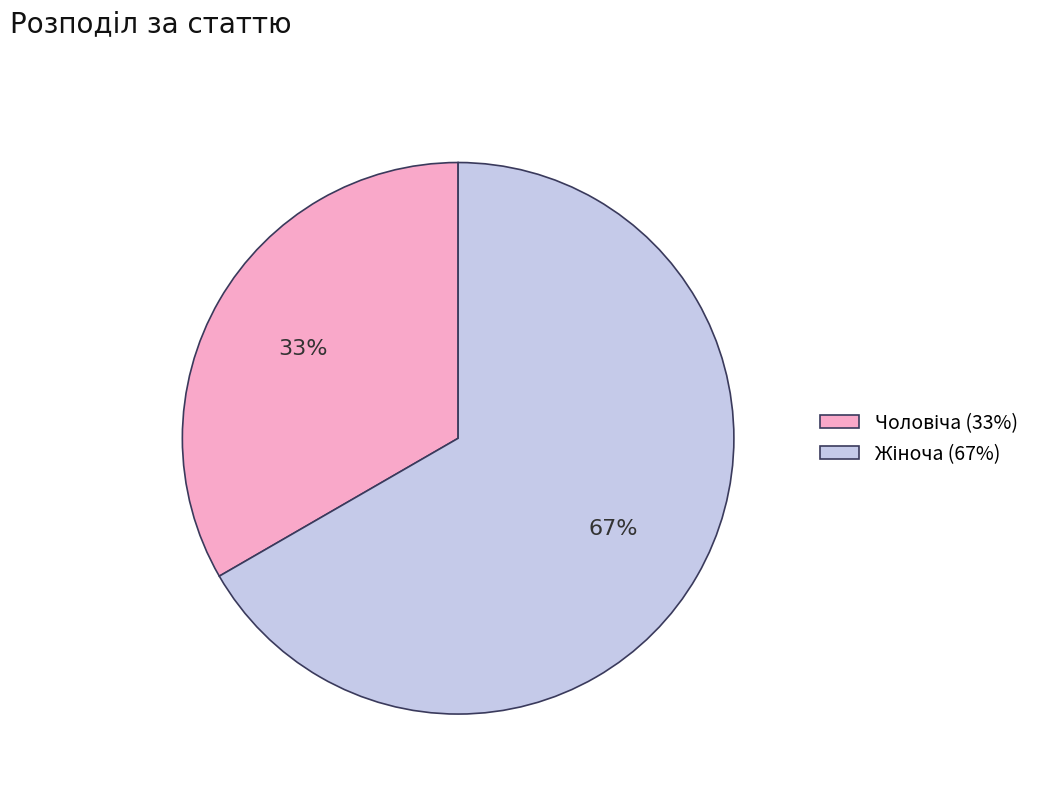

Is there any slice that represents more than half of the pie?

Yes